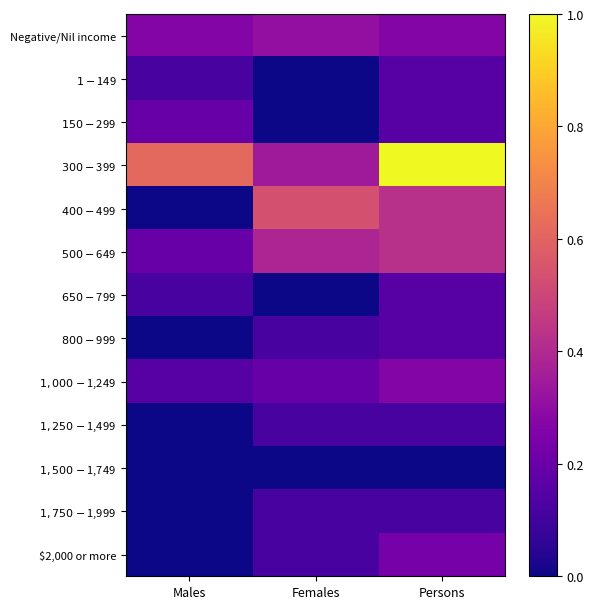

What is the spread (max minus min) of values at Persons?

26